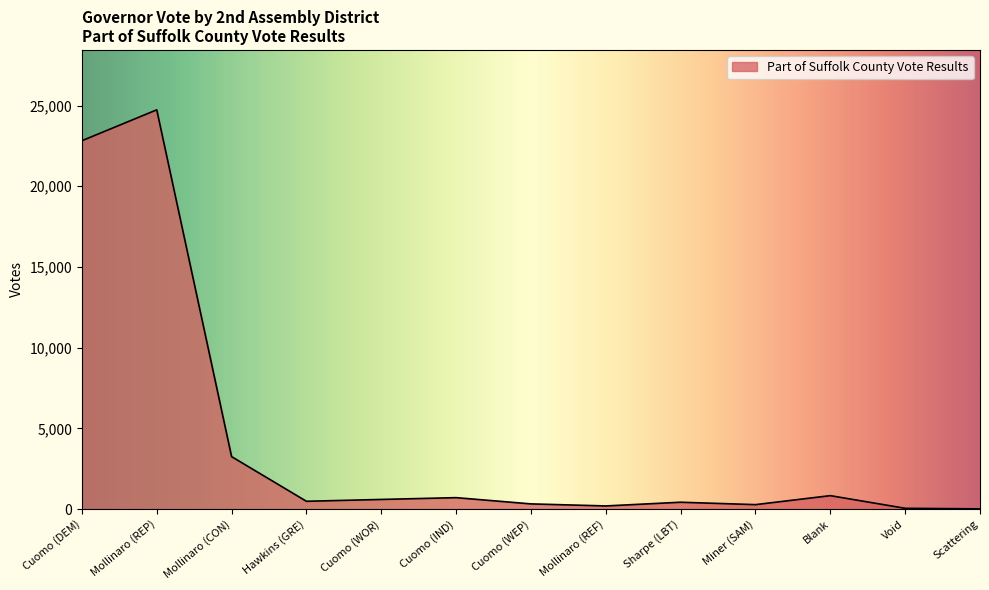

Is it true that the value at Mollinaro (CON) is 3248?

True